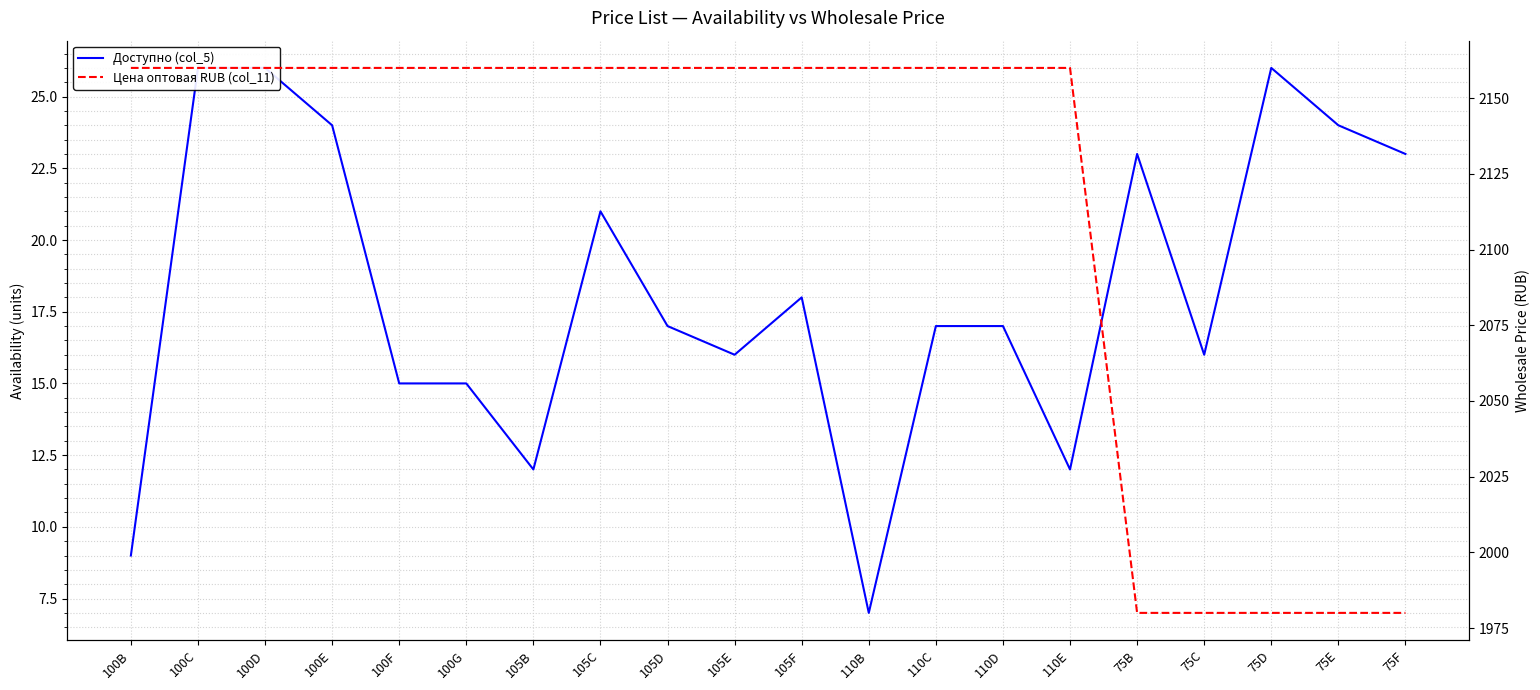

List the labels in order of Доступно (col_5) value, largest first.

100C, 100D, 75D, 100E, 75E, 75B, 75F, 105C, 105F, 105D, 110C, 110D, 105E, 75C, 100F, 100G, 105B, 110E, 100B, 110B